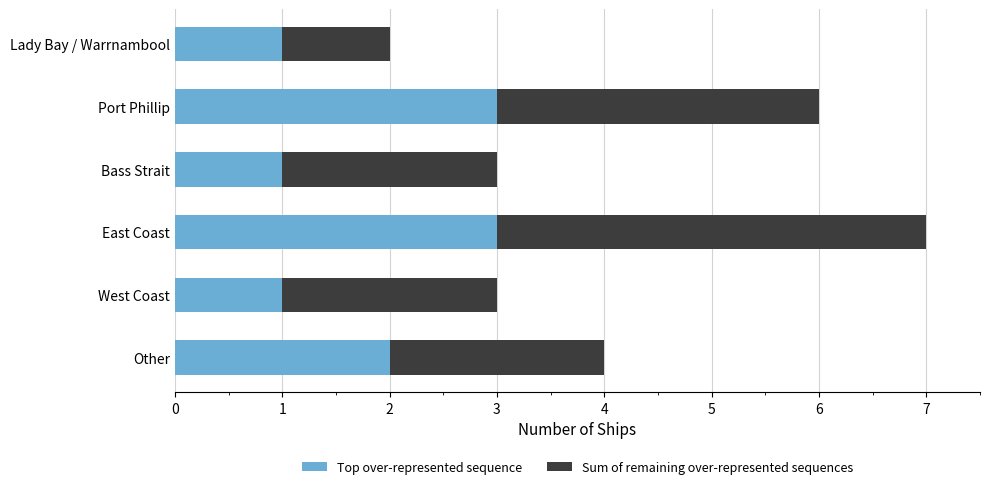

The Top over-represented sequence series shows 2 at Bass Strait. True or false?

False